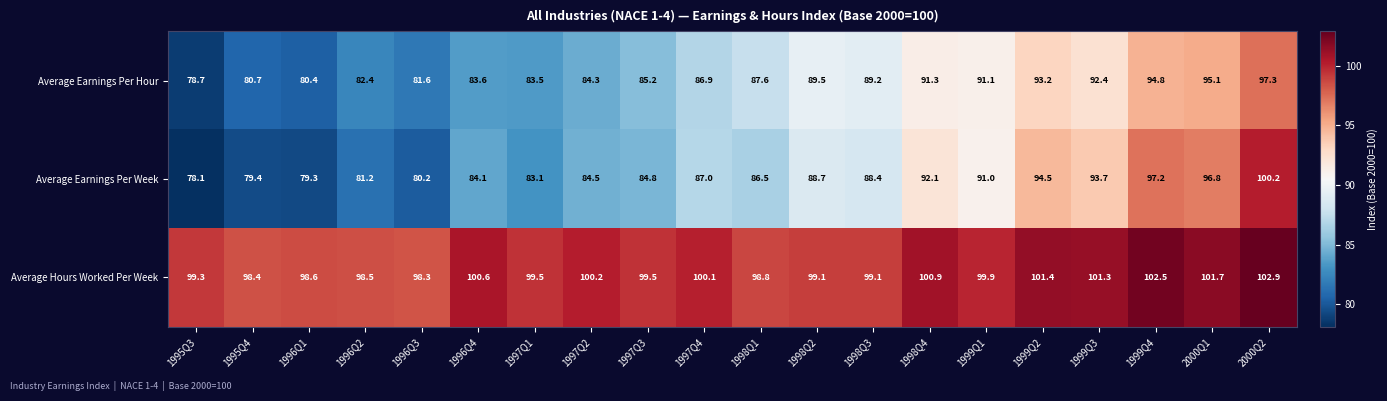

List the series in order of their peak value, lowest first.

Average Earnings Per Hour, Average Earnings Per Week, Average Hours Worked Per Week